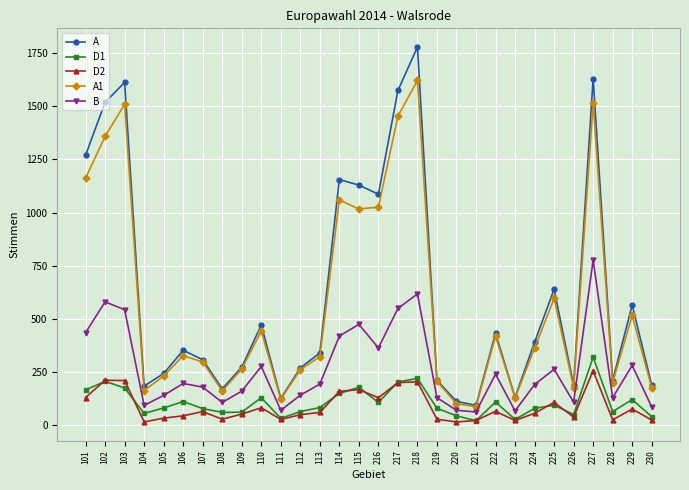

In B, how many points are lower than both neighbors (excluding endpoints)?

8